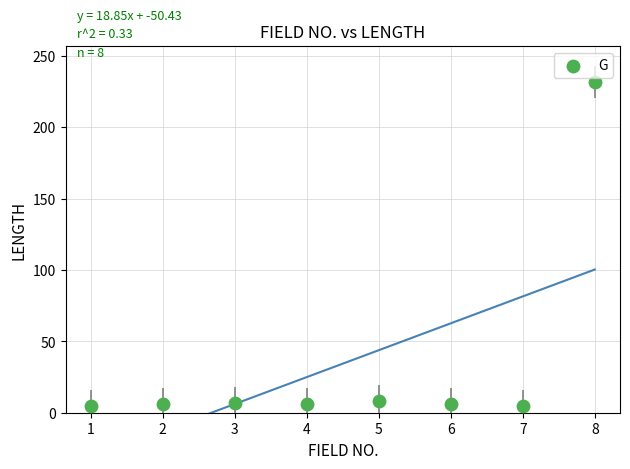

What is the range of Y values (max minus min)?

227